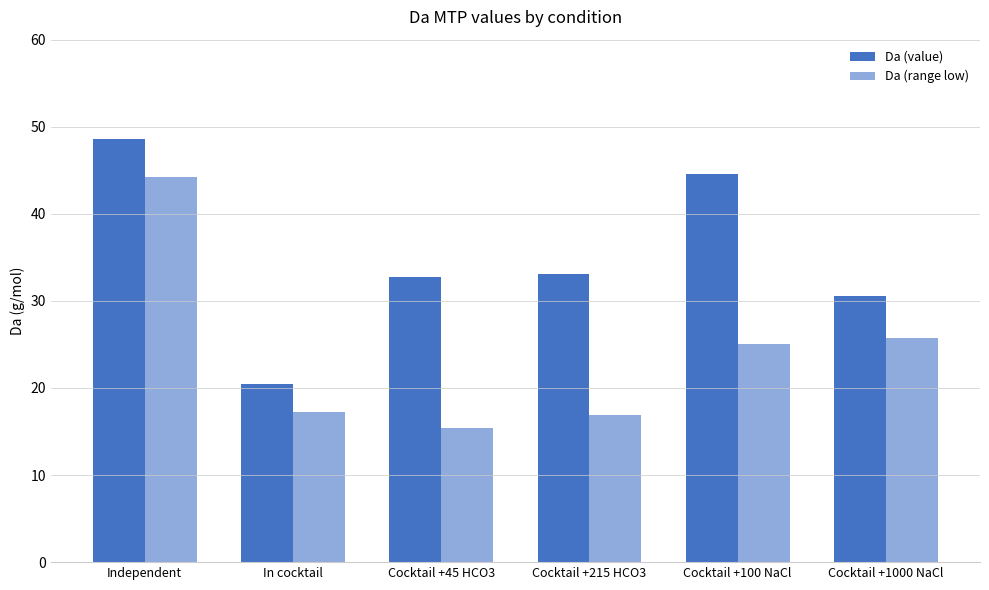

How many bars are there in each group?

2